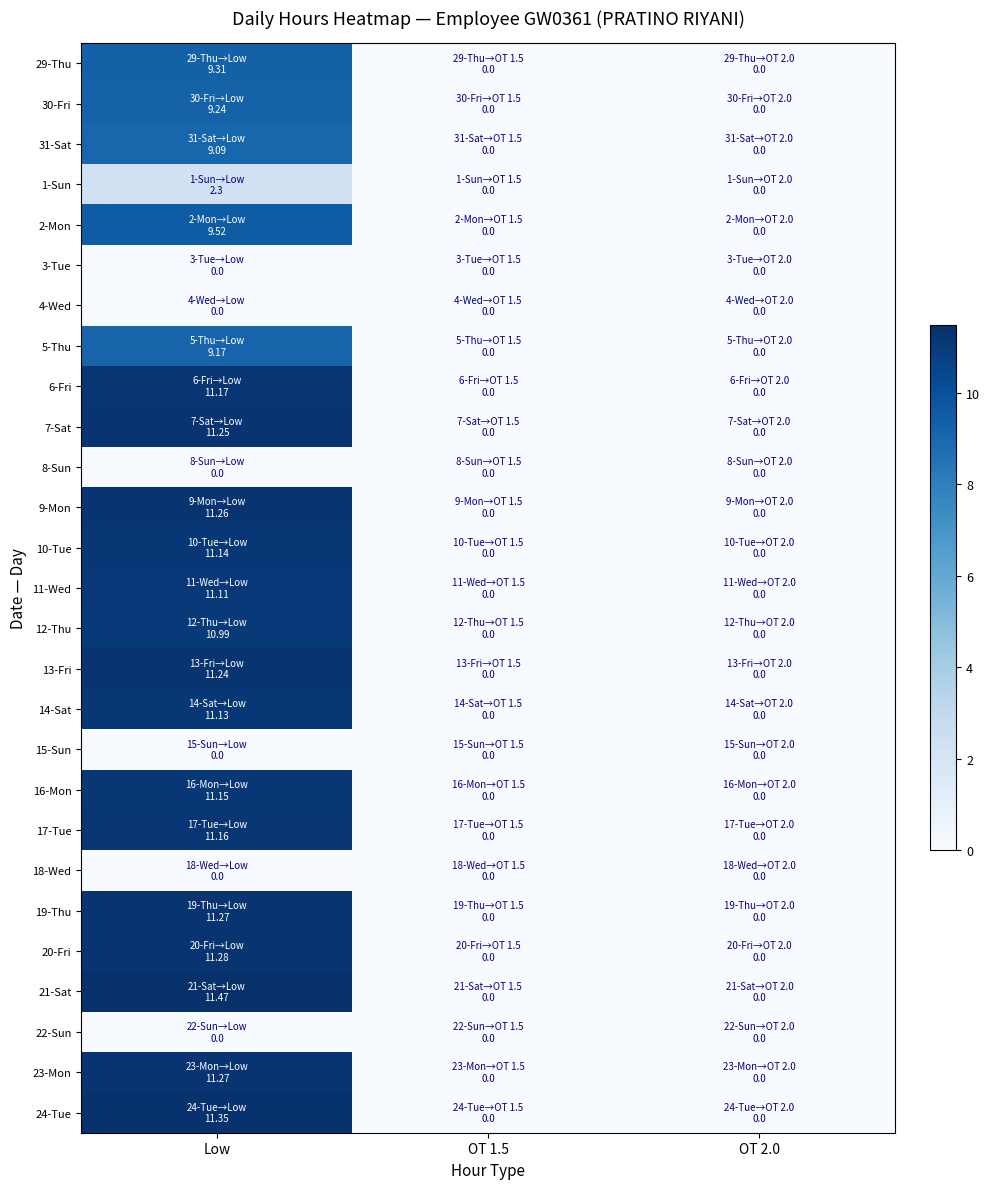

At which category does the chart reach its minimum across all series?

OT 1.5